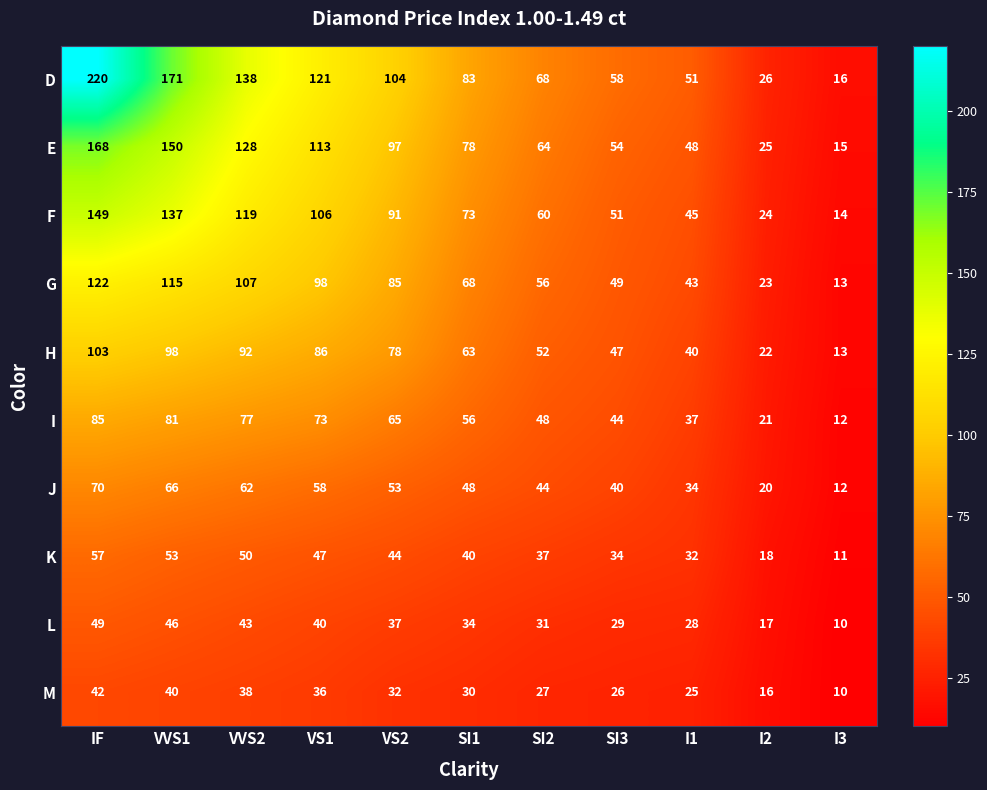

Which series has the largest total across all categories?

D